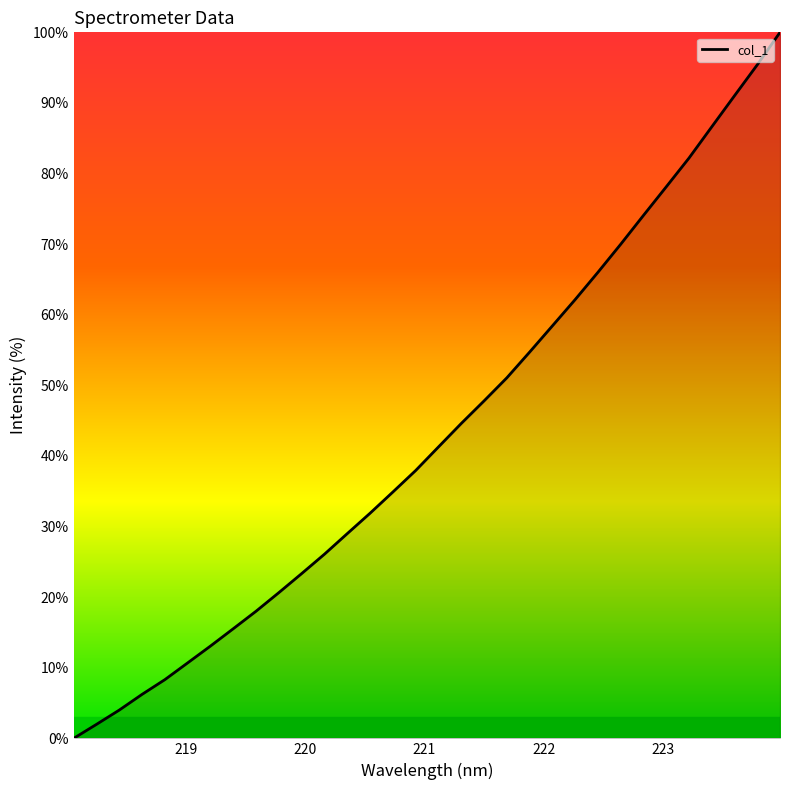

What is the difference between the maximum and minimum values?

100.0